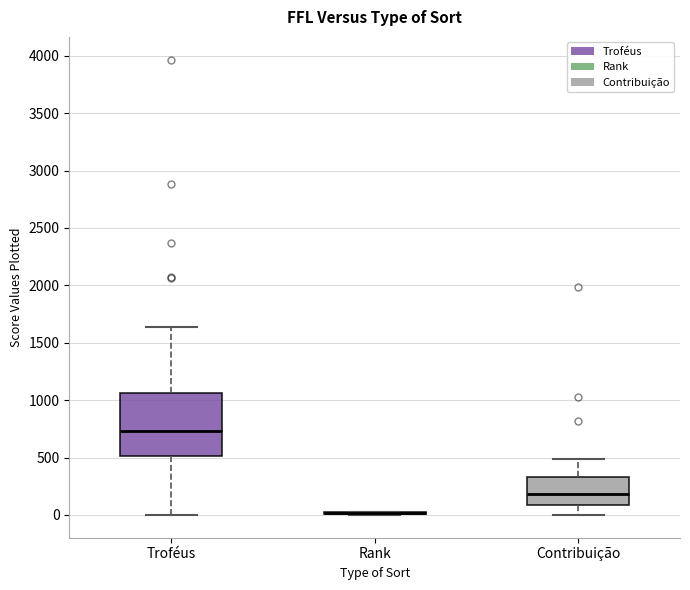

Where is the upper edge of the box for Contribuição on the y-axis? The values are not printed on the chart, so give them approximately, as read against the axis.

350